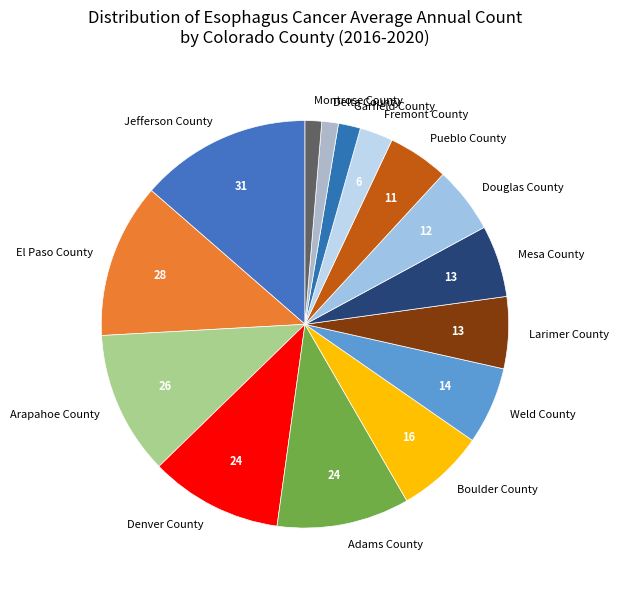

Which category has the biggest portion of the pie?

Jefferson County